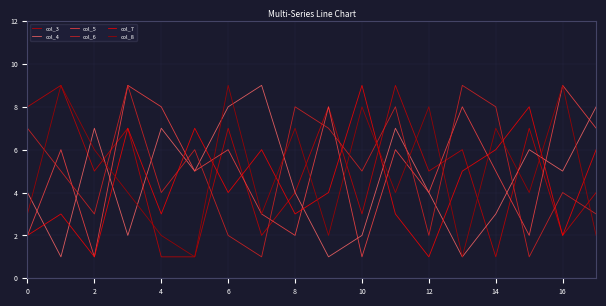

How many lines are shown in the chart?

6